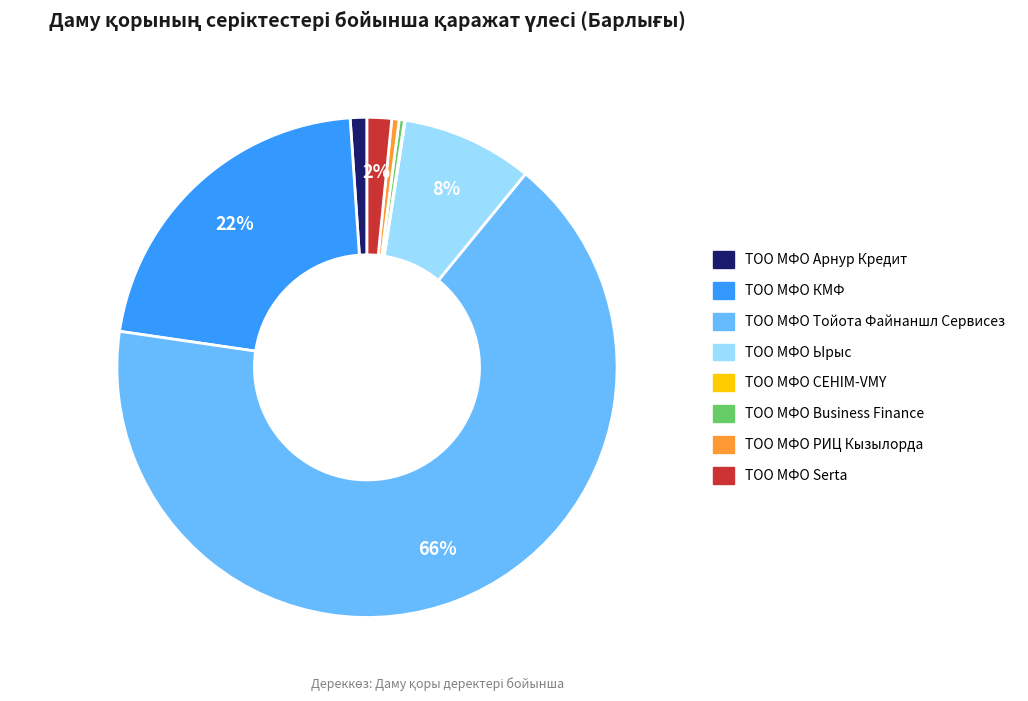

Is it true that ТОО МФО КМФ is 7% of the pie?

False